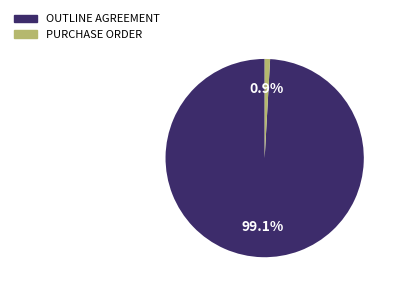

Count the number of slices in the pie.

2